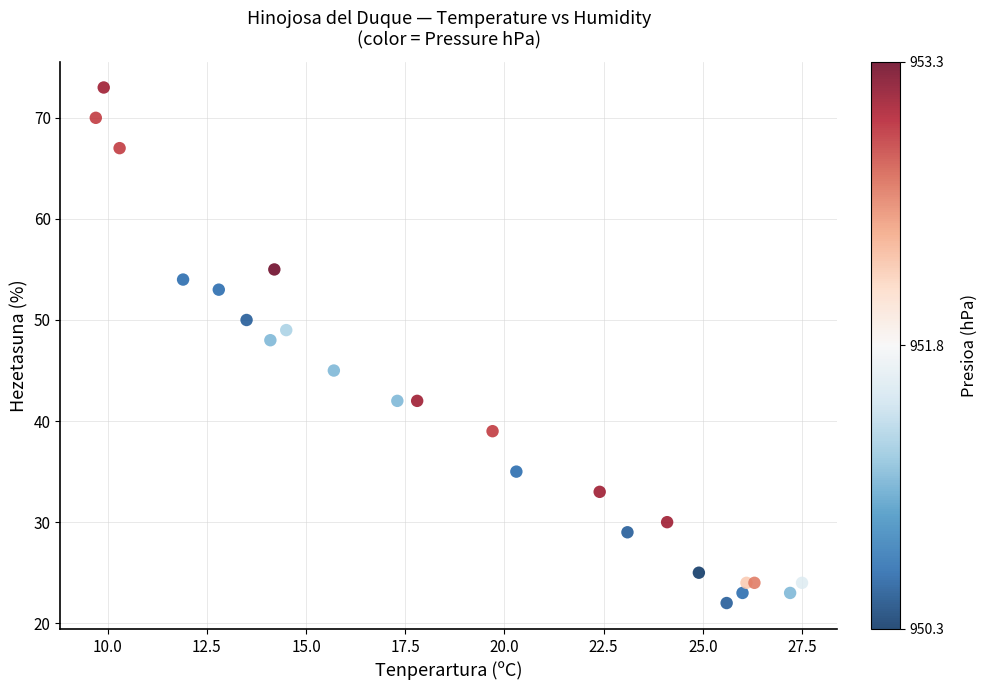

What Y value in the scatter plot is closest to 47?

48